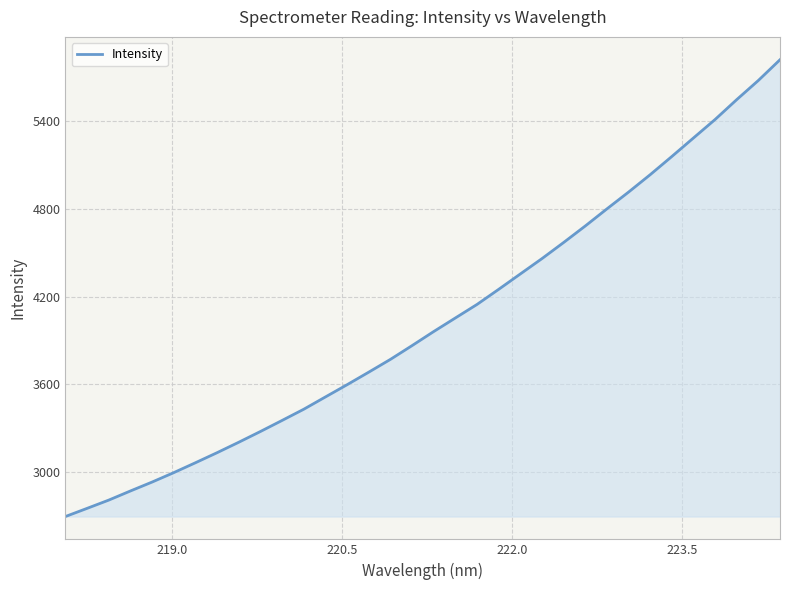

Does the chart display data point markers on the line(s)?

No